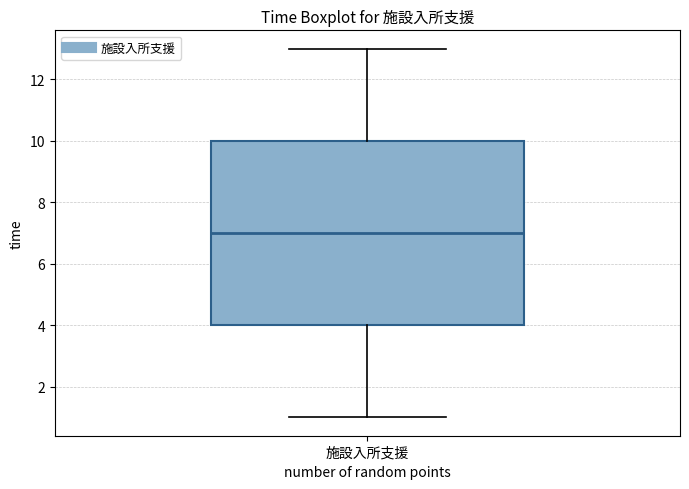

Read this box plot against the y-axis: the position of the median line, the range covered by the box, and the ends of both whiskers. The values are not printed on the chart, so give them approximately, as read against the axis.

median 7, box 4 to 10, whiskers 1 to 13